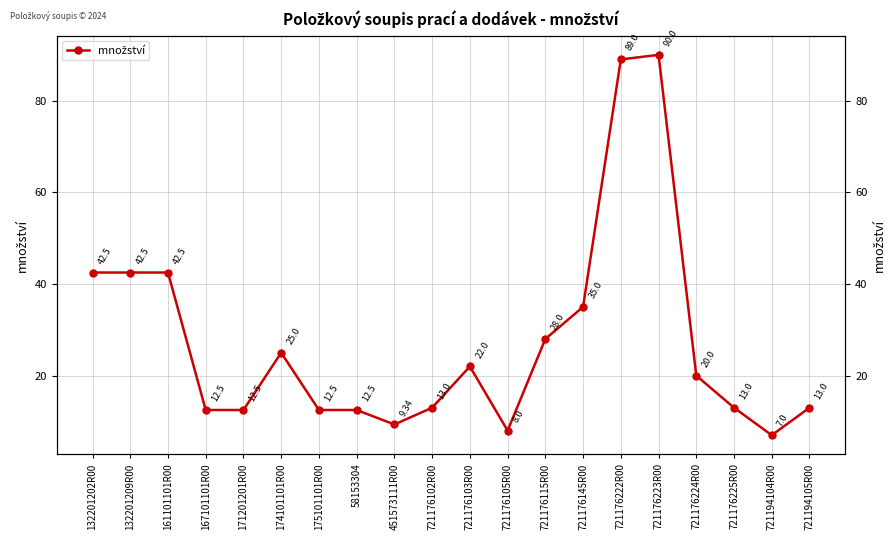

Which has a higher value, 721176115R00 or 171201201R00?

721176115R00